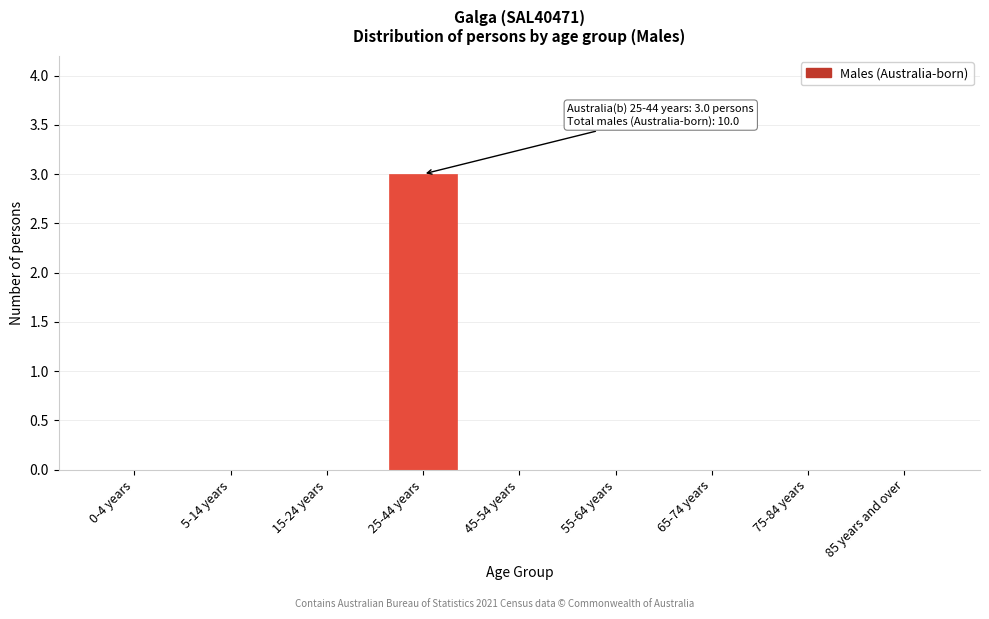

Reading right to left, extract all data points from this chart.

85 years and over=0	75-84 years=0	65-74 years=0	55-64 years=0	45-54 years=0	25-44 years=3	15-24 years=0	5-14 years=0	0-4 years=0